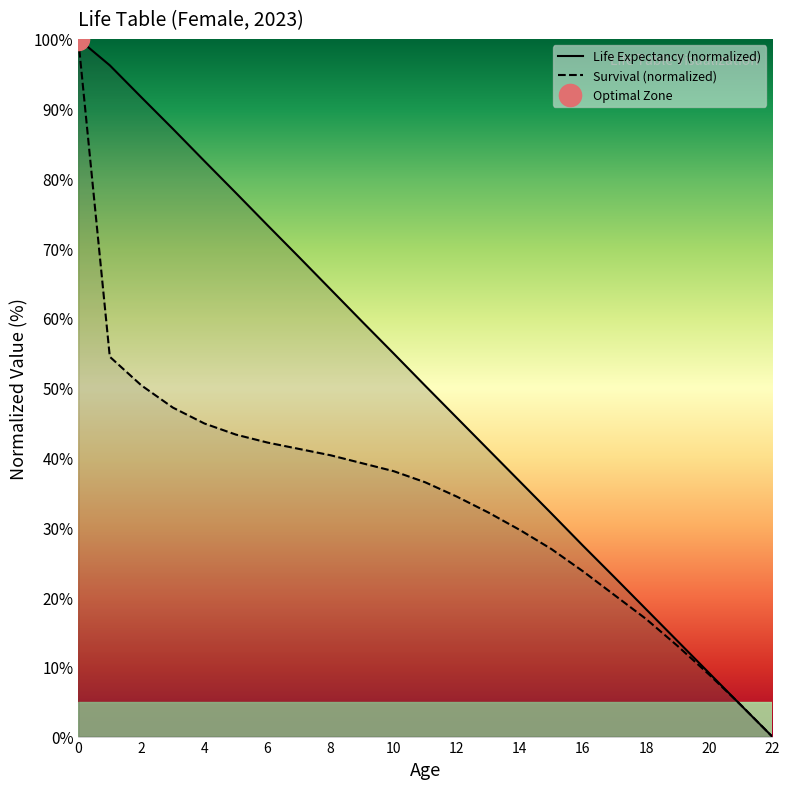

At how many categories does at least one series exceed 20?

18